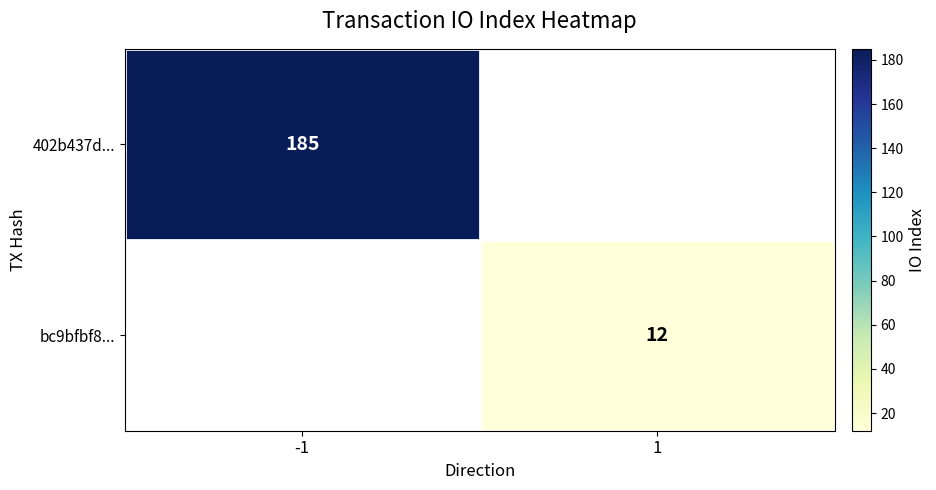

The bc9bfbf8... series shows 15.9 at 1. True or false?

False